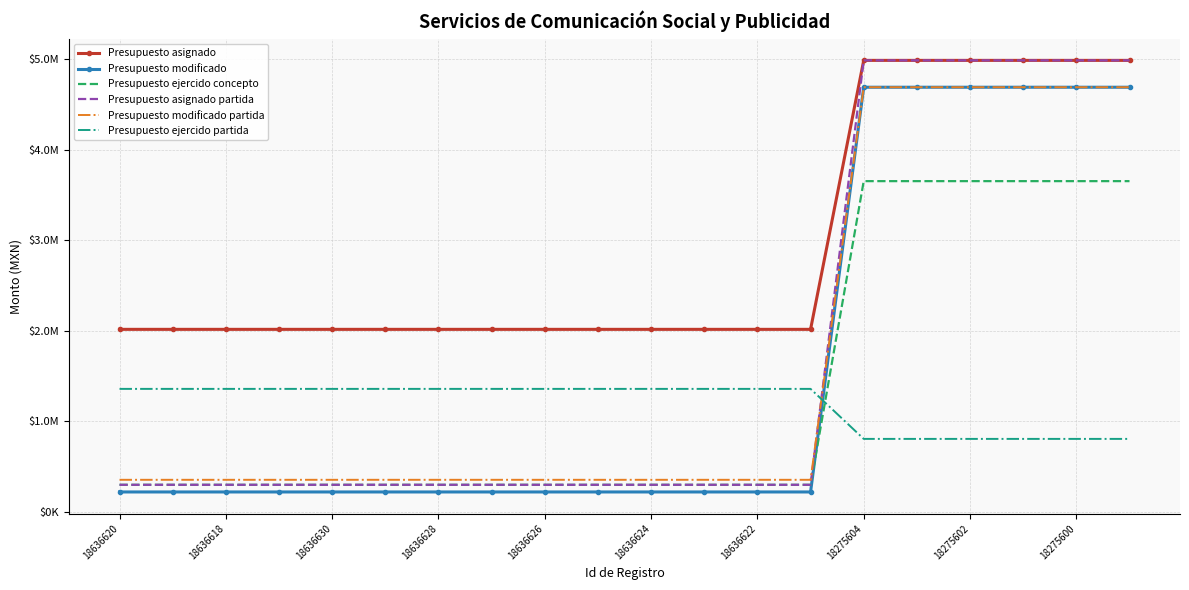

What is the smallest value displayed?

221988.8